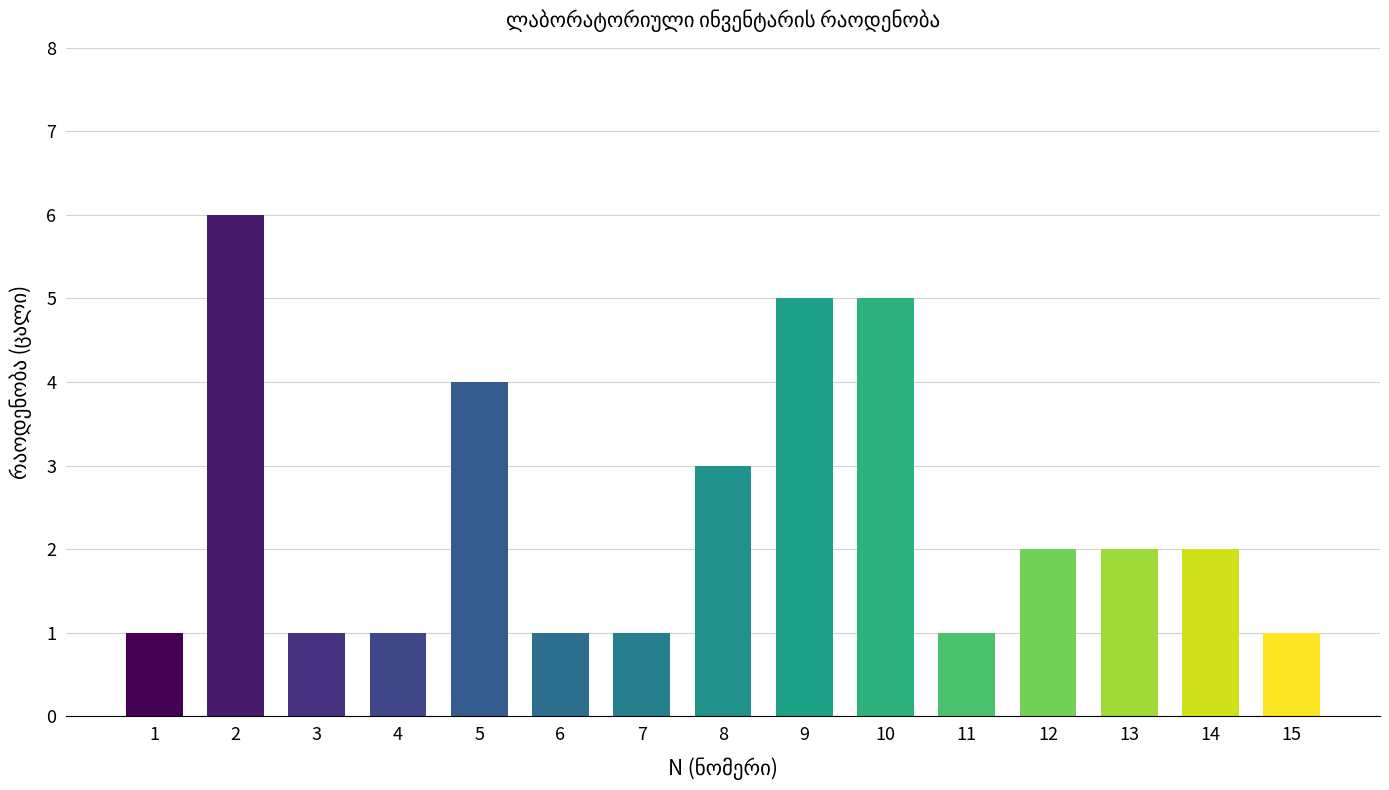

Between 7 and 10, which is larger?

10